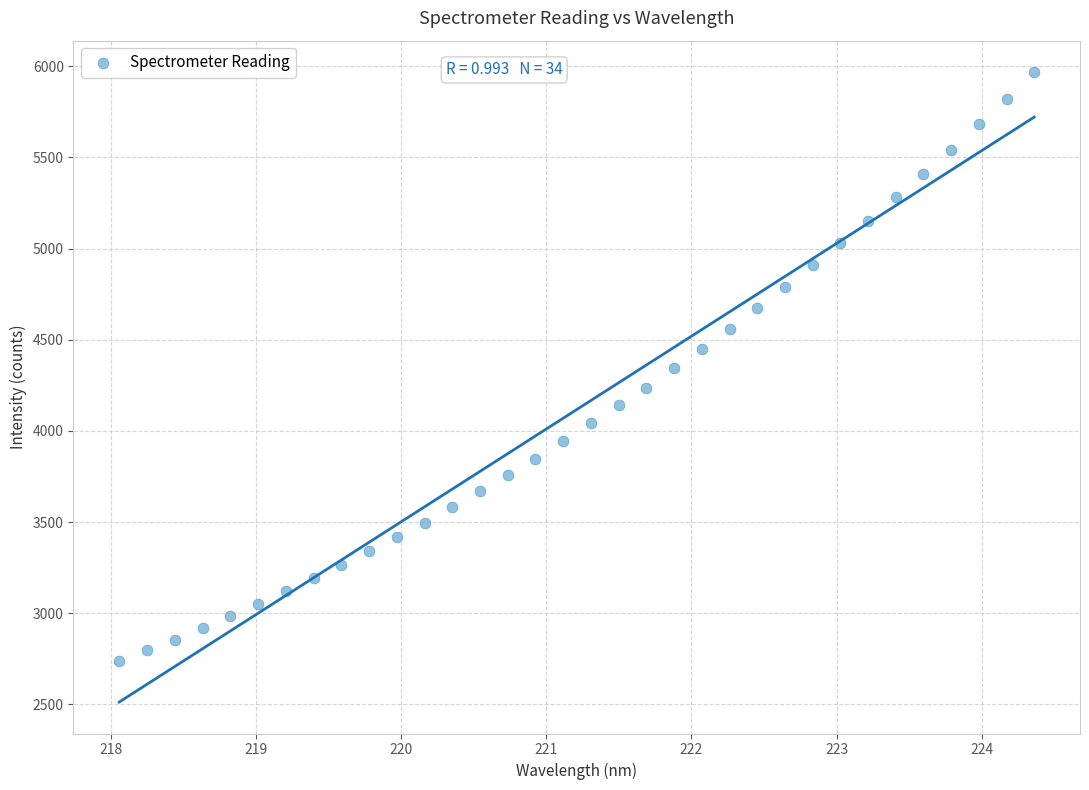

What is the range of X values (max minus min)?

6.3